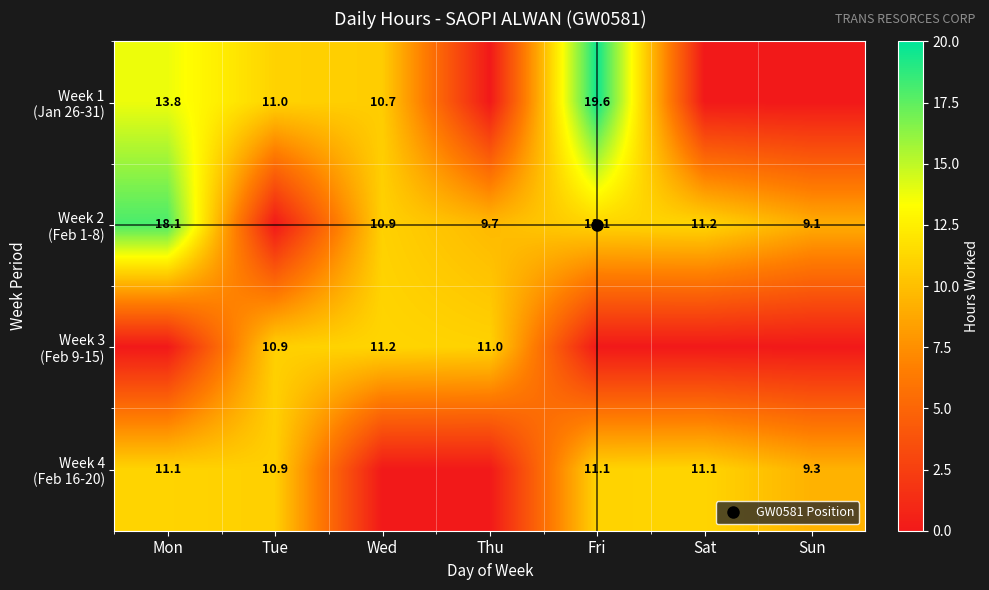

True or false: Week 3 (Feb 9-15) has a value of 0.0 at Mon.

True